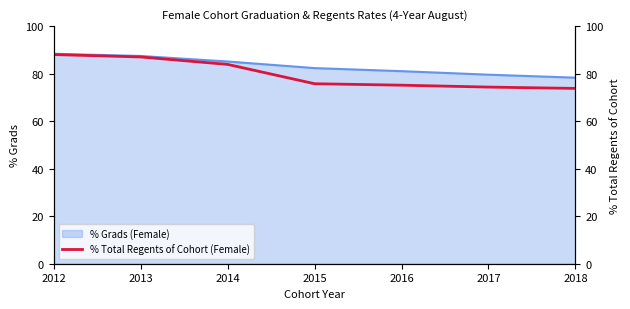

What is the difference between the maximum and minimum values?

14.2